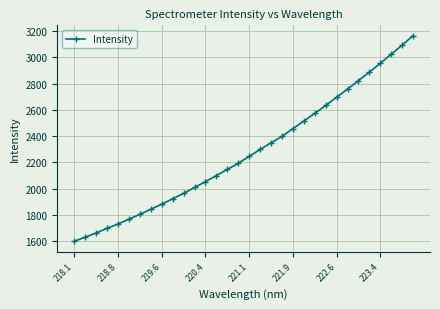

What is the value of the 30th point from the left?

3023.8